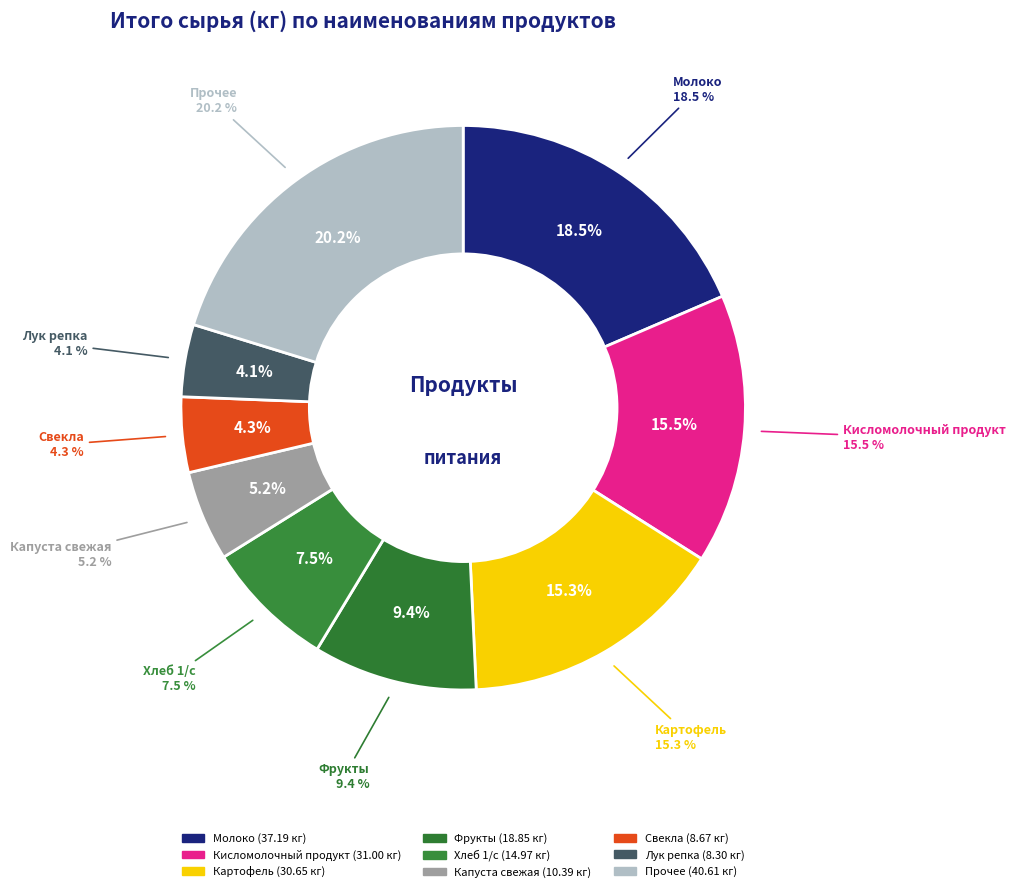

Is there a majority slice in this chart?

No